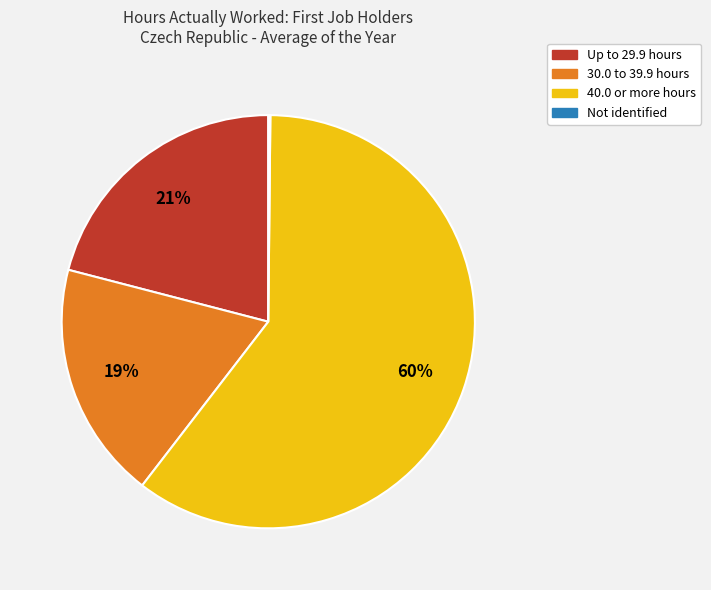

What is the ratio of the value at 30.0 to 39.9 hours to the value at 40.0 or more hours?

0.3